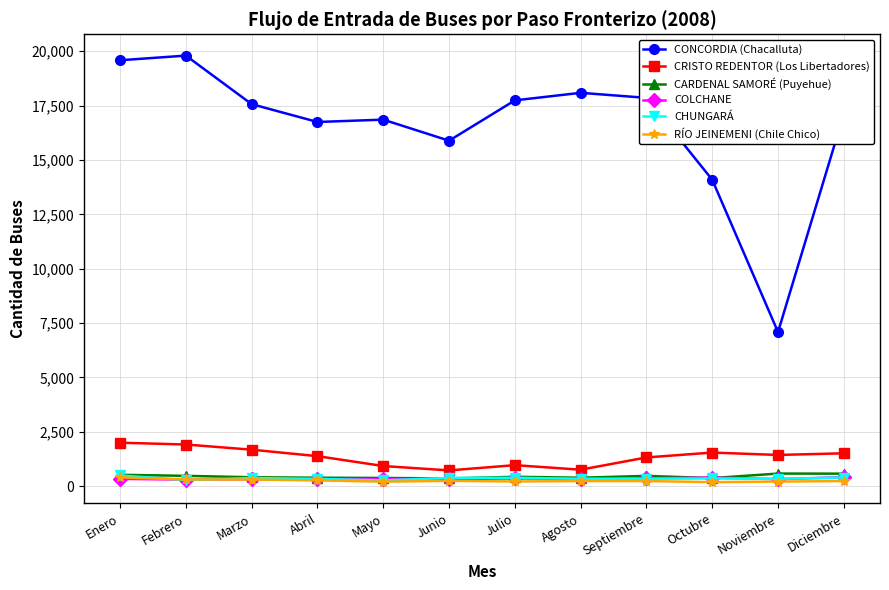

The CARDENAL SAMORÉ (Puyehue) series shows 576 at Diciembre. True or false?

True